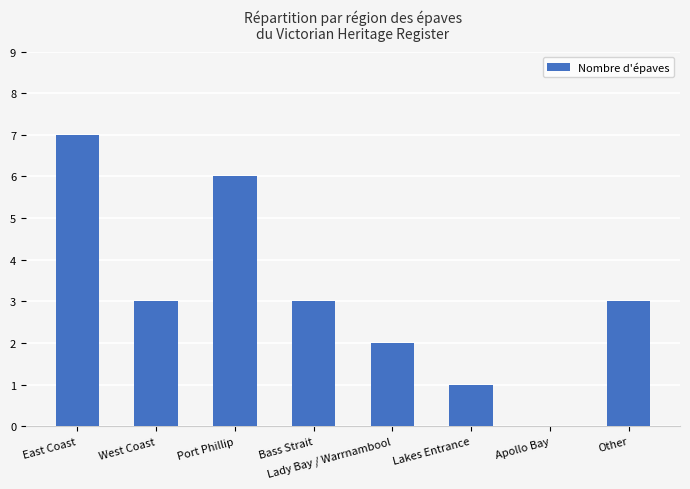

True or false: the data shows 1 at West Coast.

False